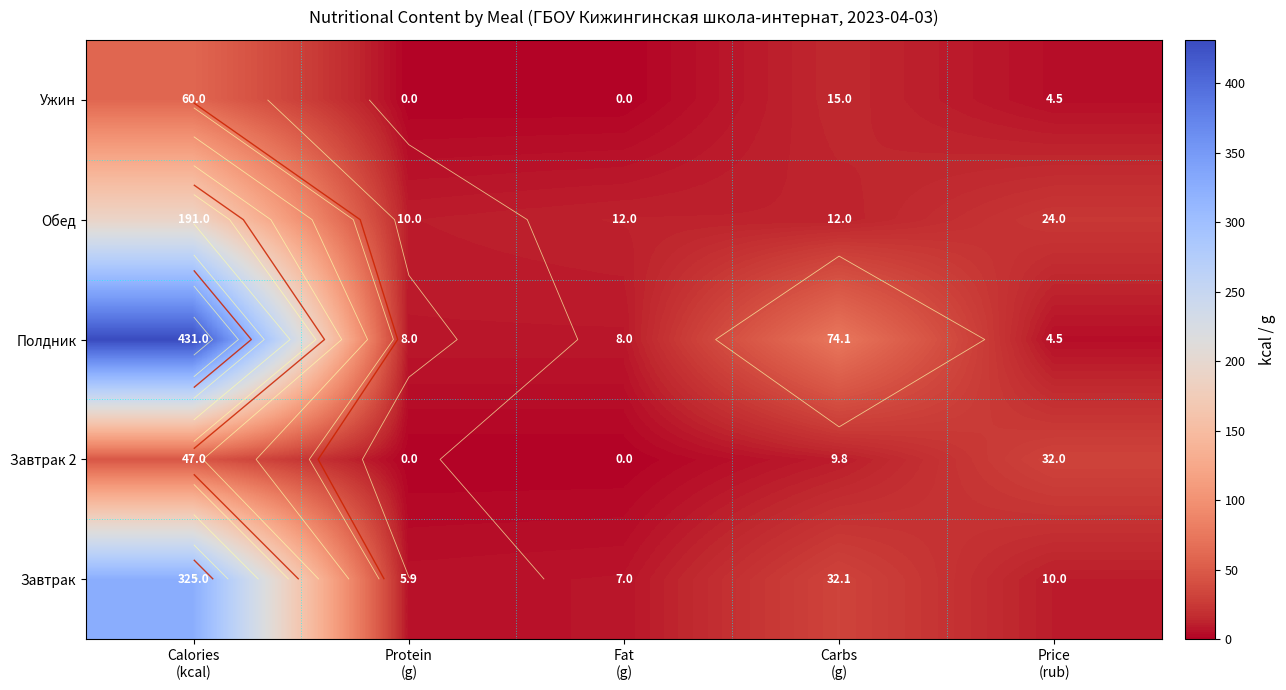

True or false: Обед has a value of 7.2 at Carbs (g).

False